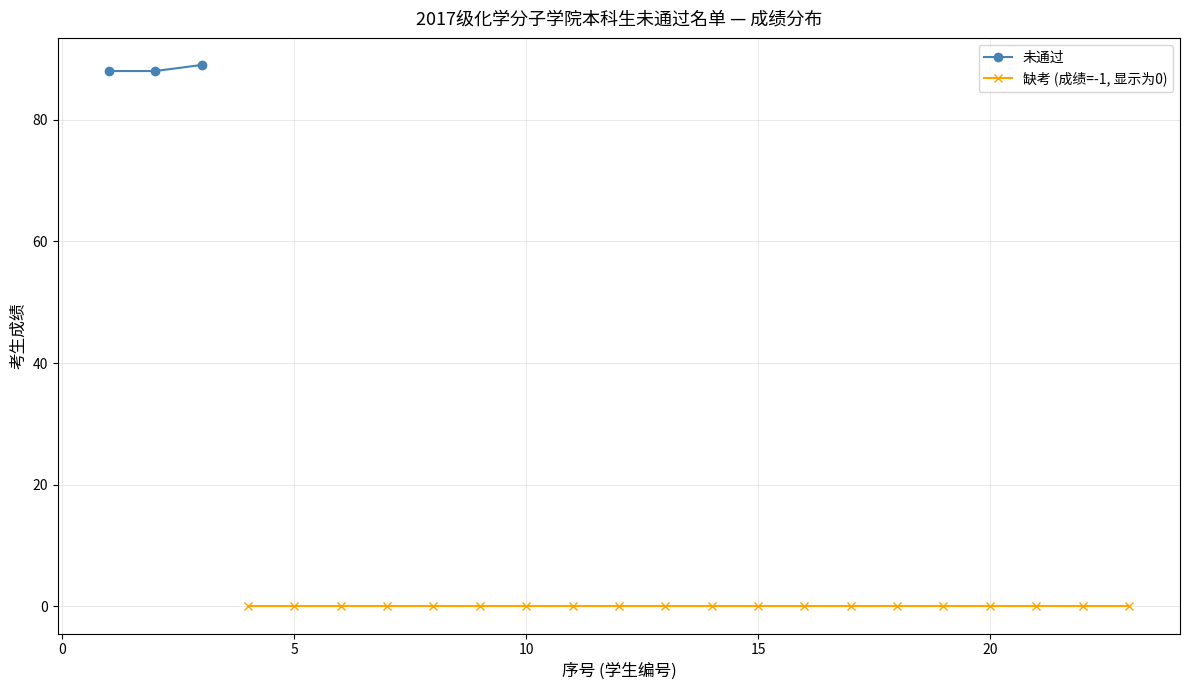

Count the number of values greater than 88.

1